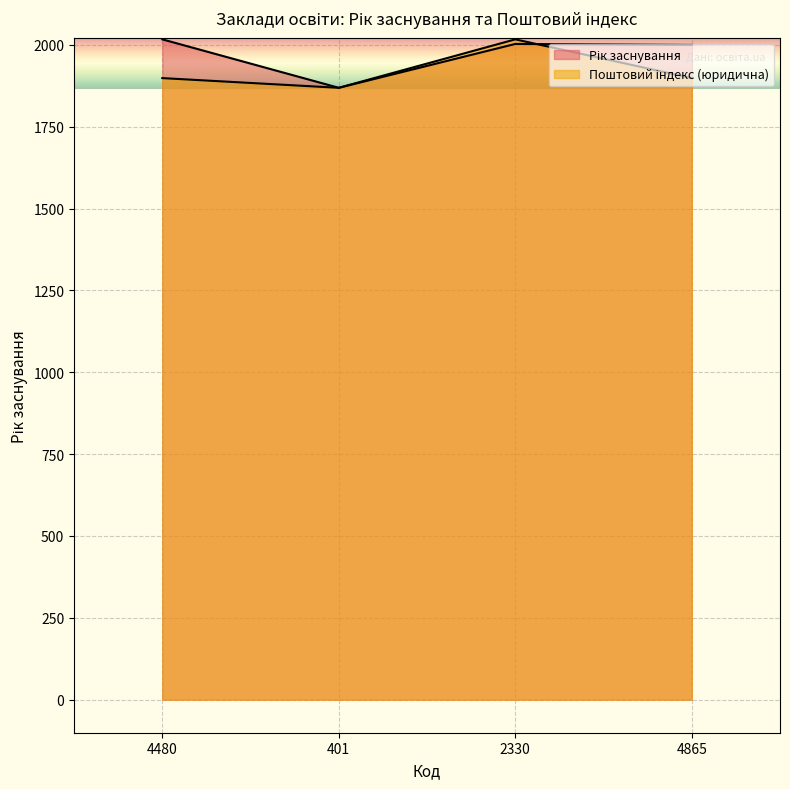

What is the sum of the Рік заснування values at 4865 and 2330?

4003.0